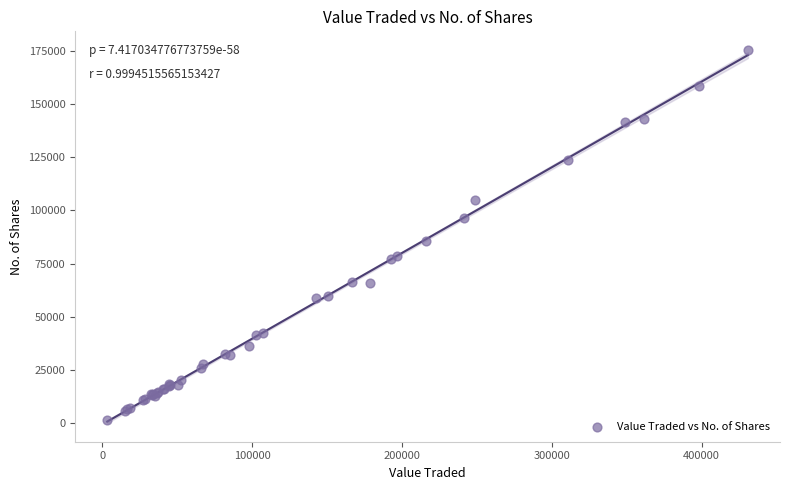

What Y value in the scatter plot is closest to 88391?

85435